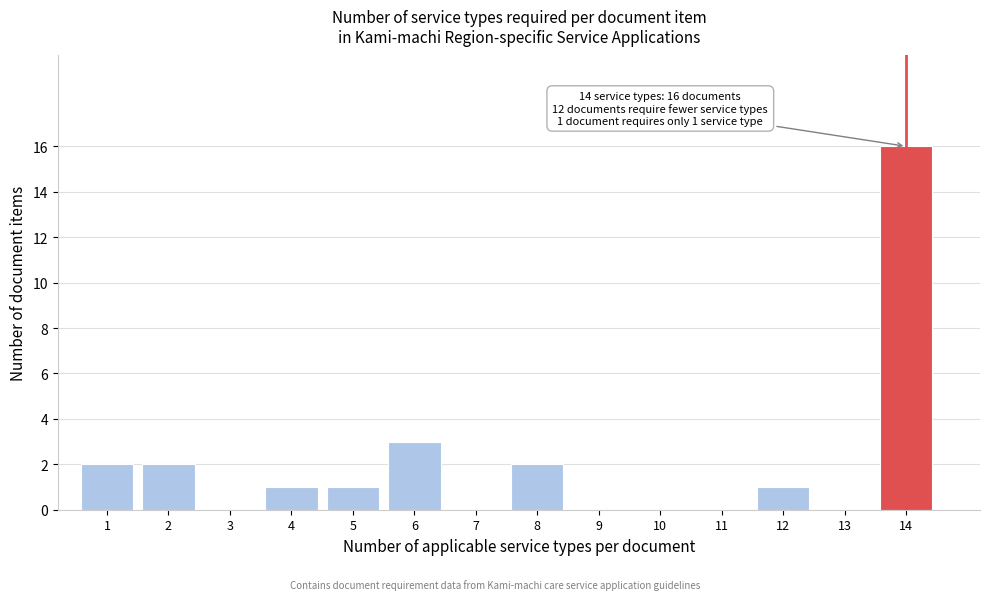

Which range on the x-axis has the tallest bar?

13.5 to 14.5